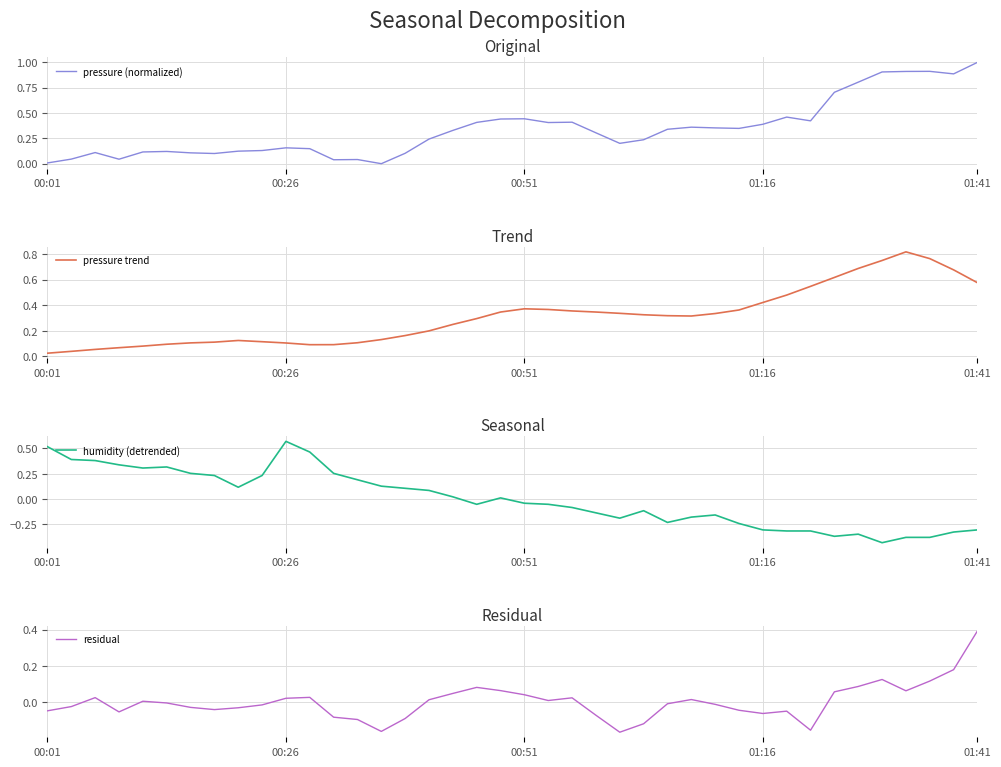

At 32, list the series in order from largest to smallest.

pressure trend, pressure (normalized), residual, humidity (detrended)